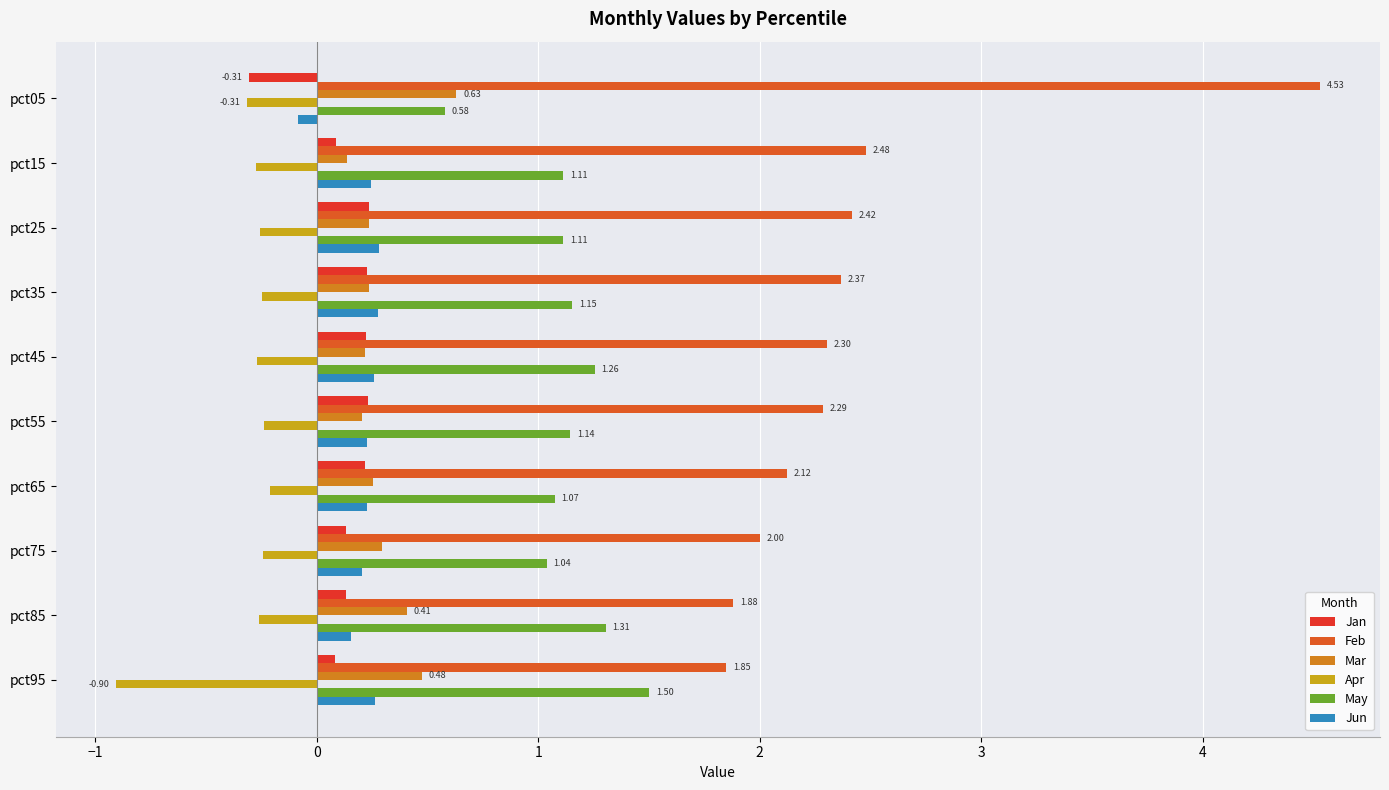

What is the sum of all Feb values?

24.2